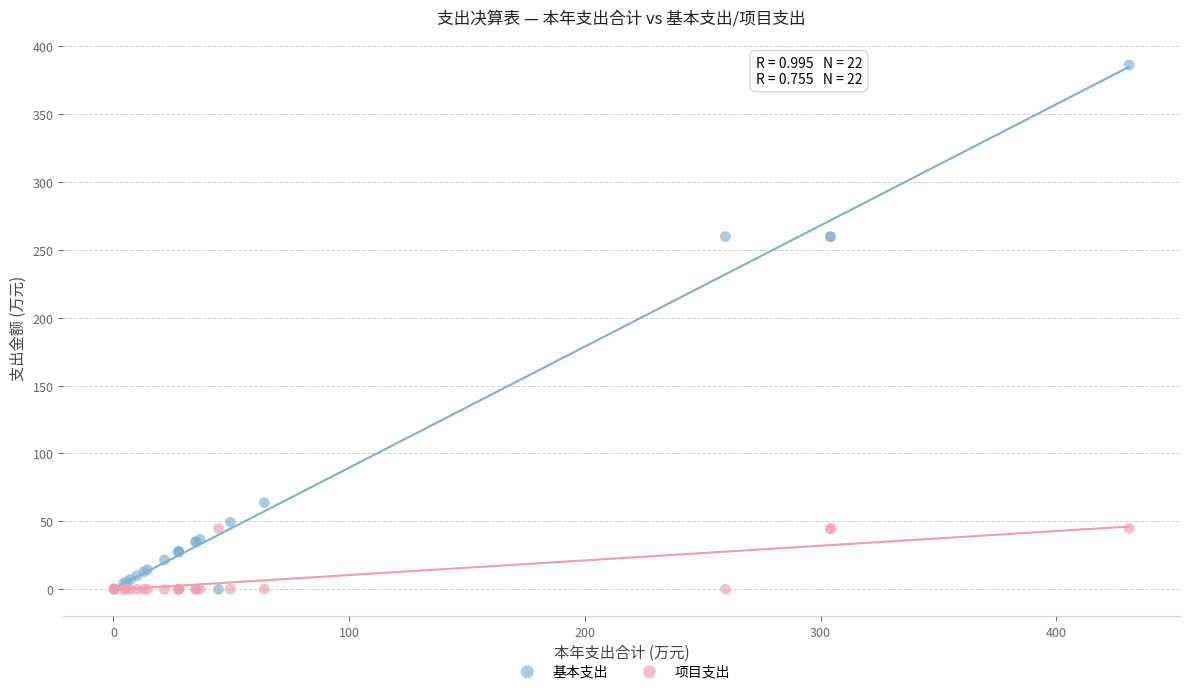

What are all the series names shown in the legend?

基本支出, 项目支出